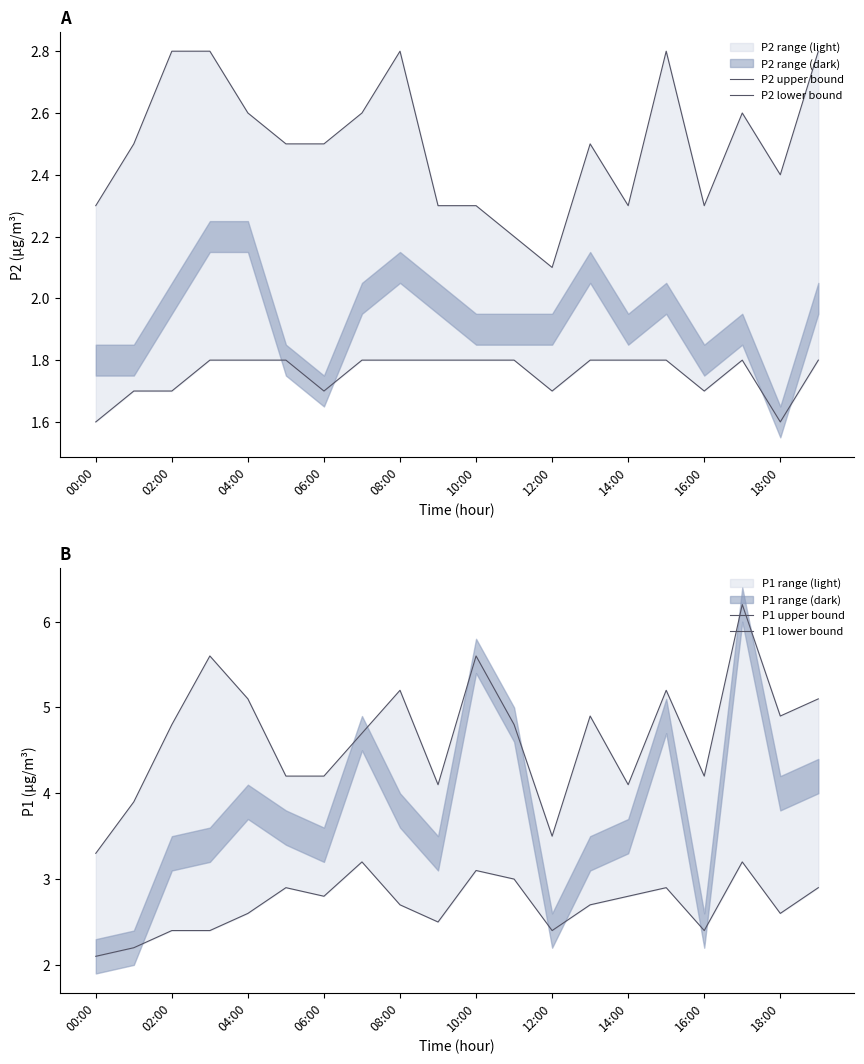

Does the chart display data point markers on the line(s)?

No